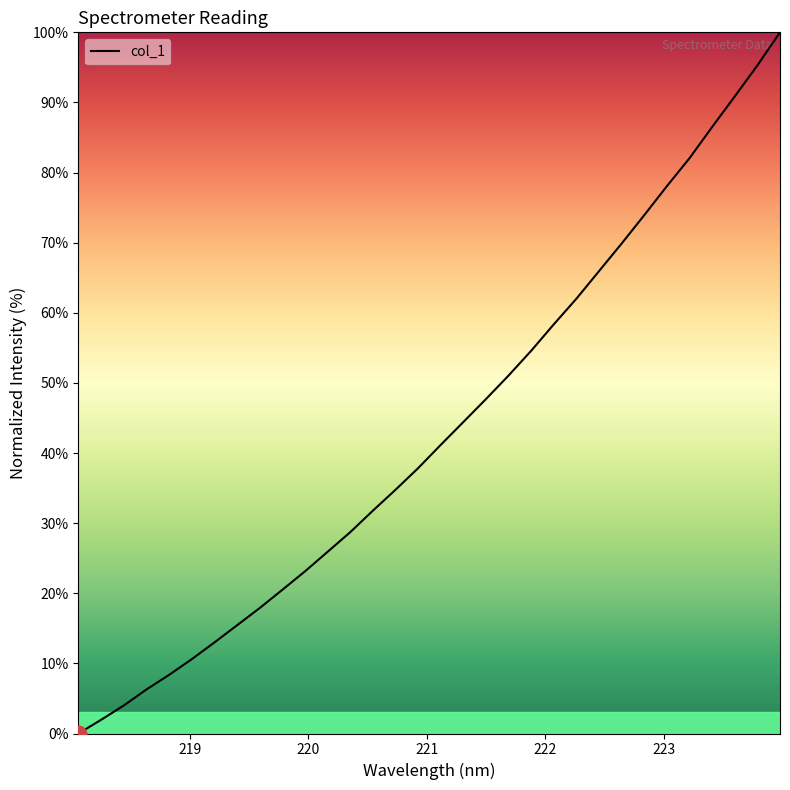

What is the greatest value displayed?

100.0